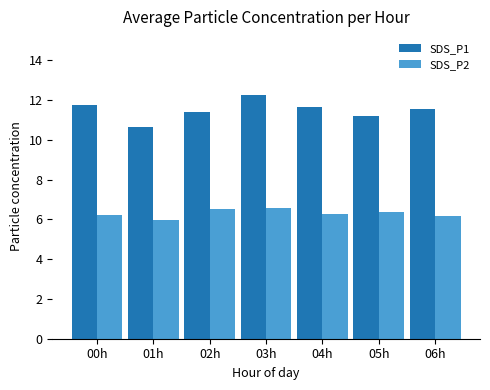

What is the total value across all series at 04h?

17.9